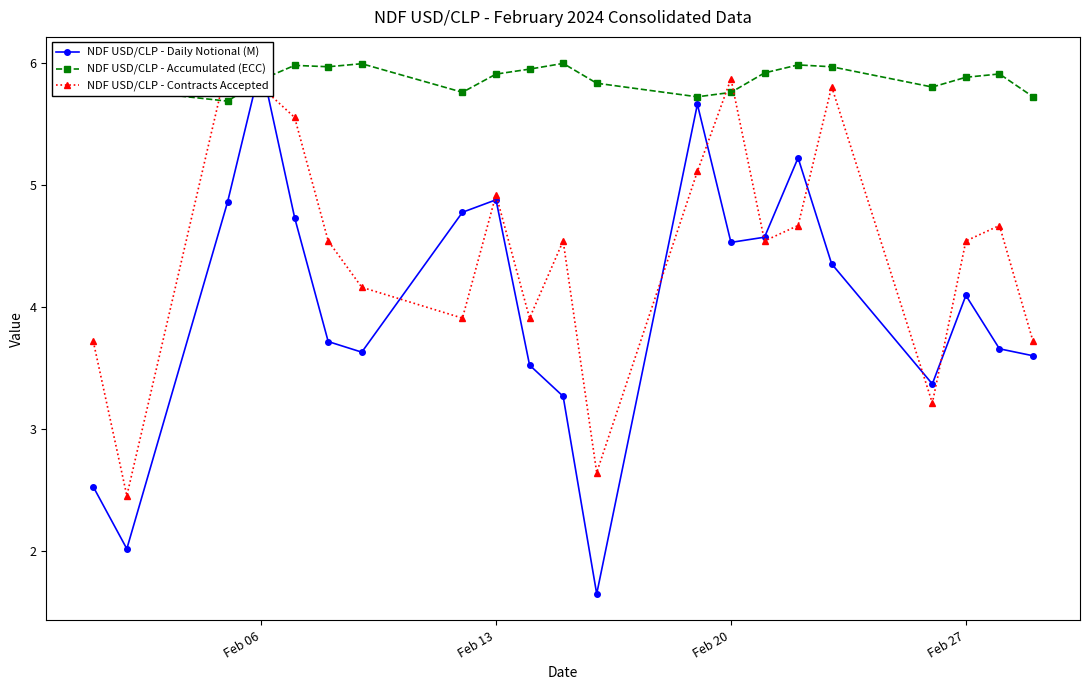

Reading left to right, what are all the values shown in this chart?

NDF USD/CLP - Daily Notional (M): 2.5	2.0	4.9	6.0	4.7	3.7	3.6	4.8	4.9	3.5	3.3	1.7	5.7	4.5	4.6	5.2	4.4	3.4	4.1	3.7	3.6
NDF USD/CLP - Accumulated (ECC): 5.9	5.8	5.7	5.9	6.0	6.0	6.0	5.8	5.9	6.0	6.0	5.8	5.7	5.8	5.9	6.0	6.0	5.8	5.9	5.9	5.7
NDF USD/CLP - Contracts Accepted: 3.7	2.5	6.0	5.8	5.6	4.5	4.2	3.9	4.9	3.9	4.5	2.6	5.1	5.9	4.5	4.7	5.8	3.2	4.5	4.7	3.7